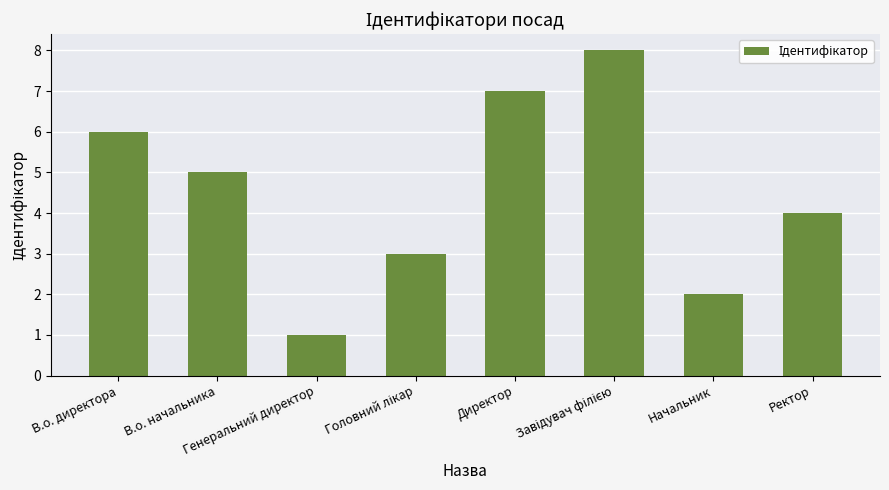

What is the label of the 1st bar from the left?

В.о. директора